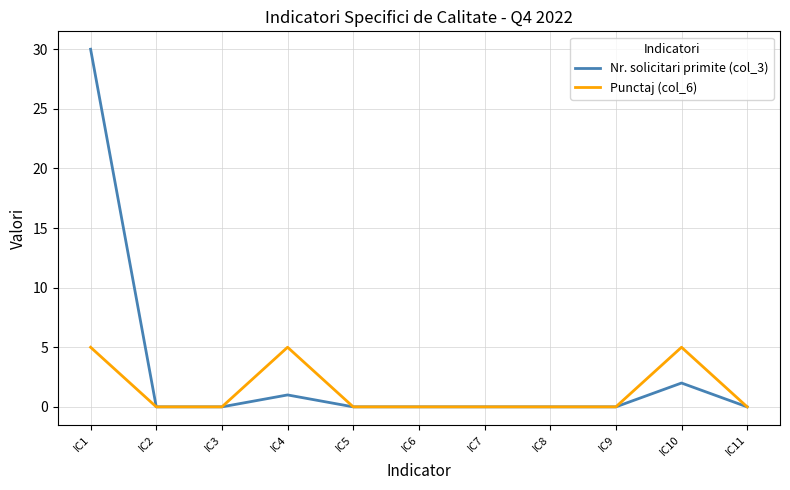

What is the highest value of the Punctaj (col_6) series?

5